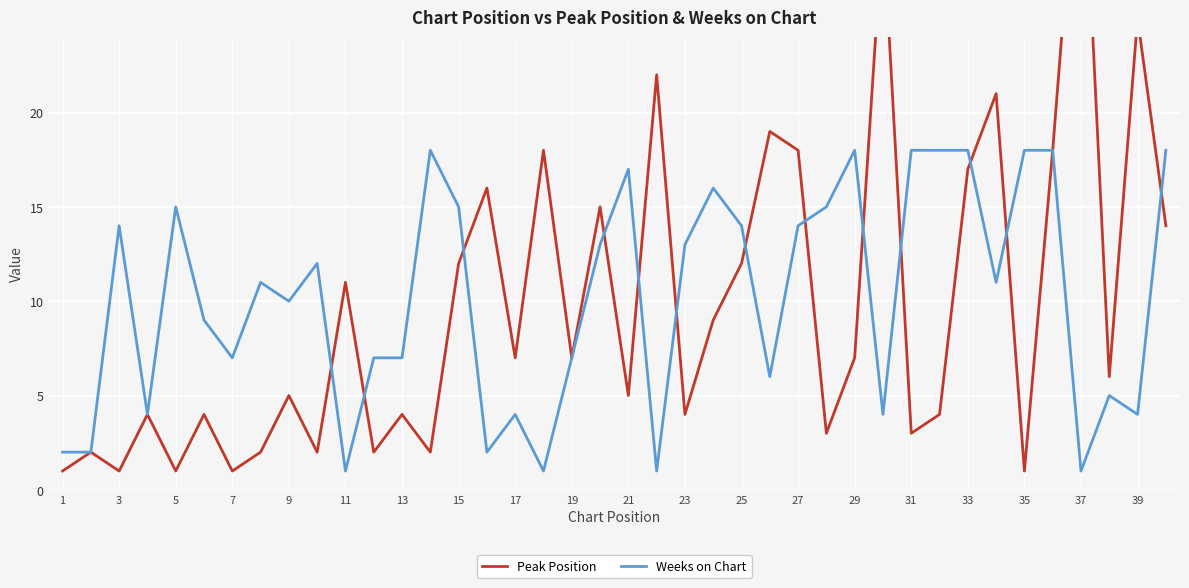

What is the sum of the Weeks on Chart values at 37 and 27?

15